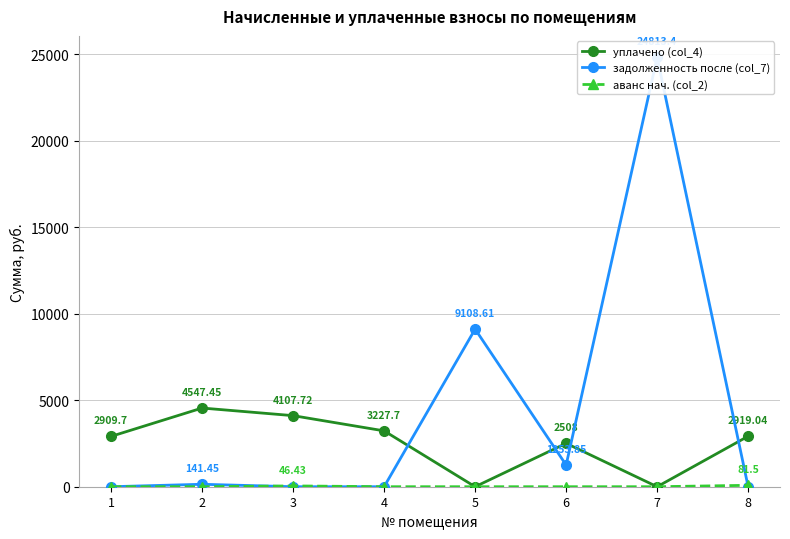

How many lines are shown in the chart?

3